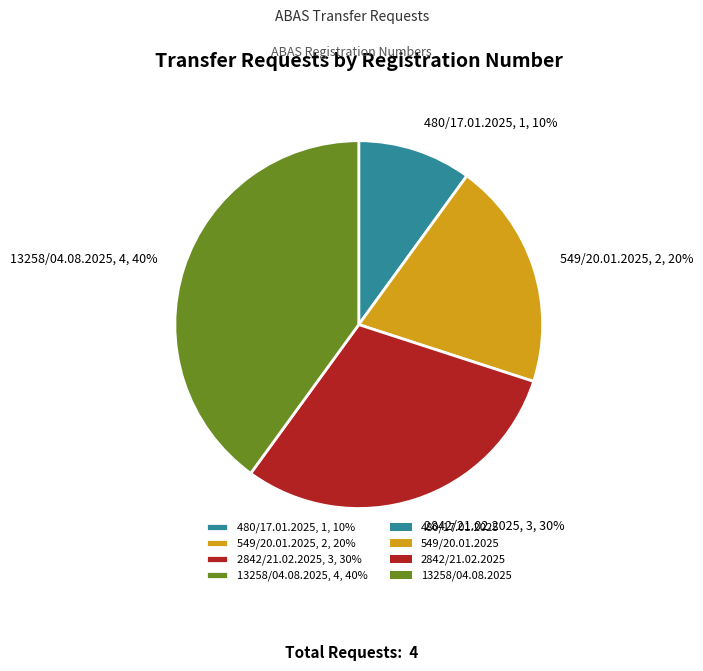

To the nearest percent, what is the difference between the largest and smallest slice percentages?

30%